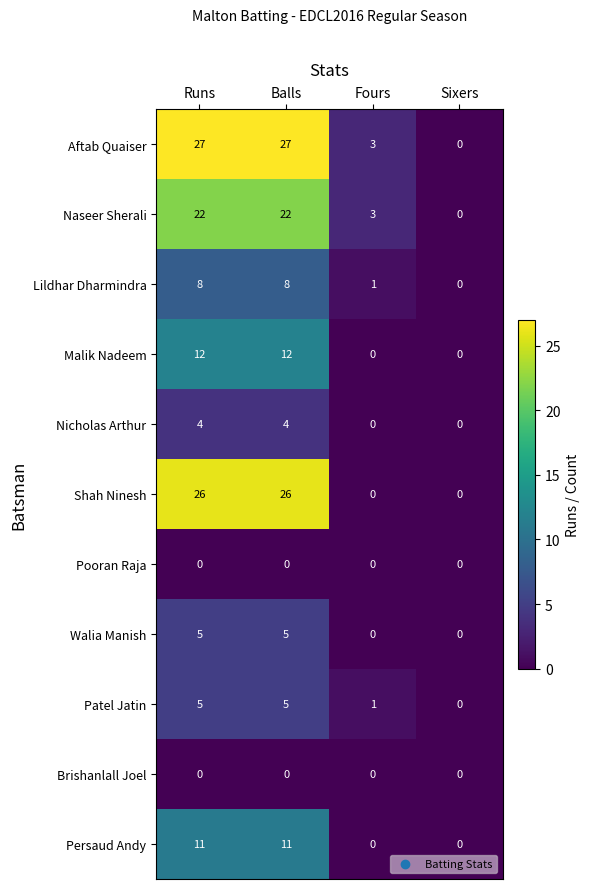

Where is Aftab Quaiser nearest to the value 13?

Fours